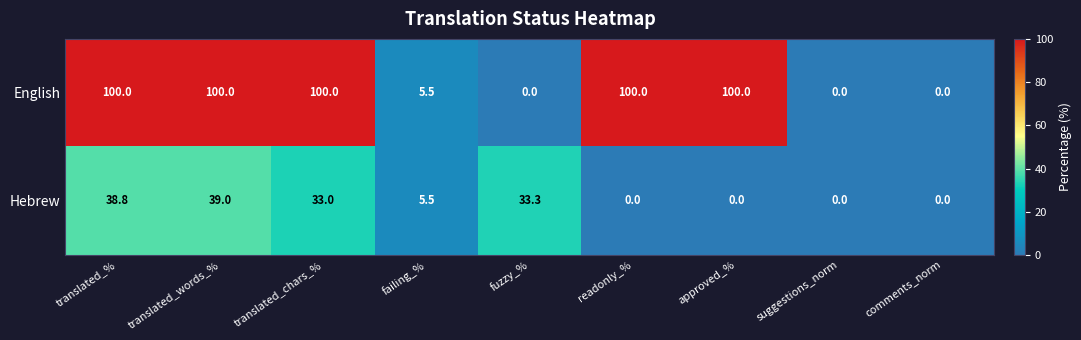

Is it true that Hebrew equals 0.0 at approved_%?

True